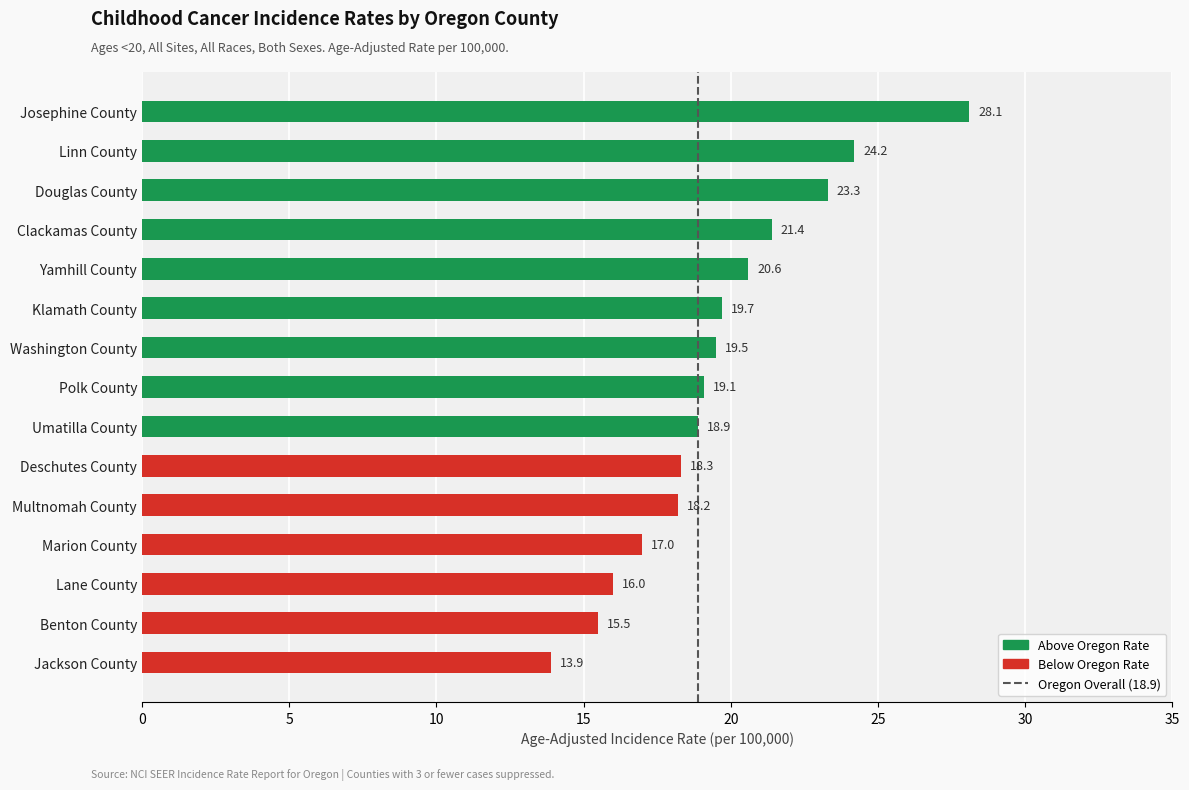

What is the maximum value shown in the chart?

28.1